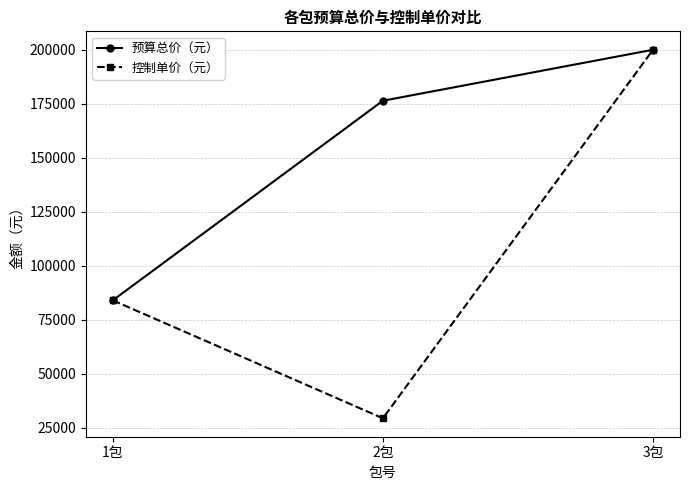

At which category is the sum across all series the highest?

3包